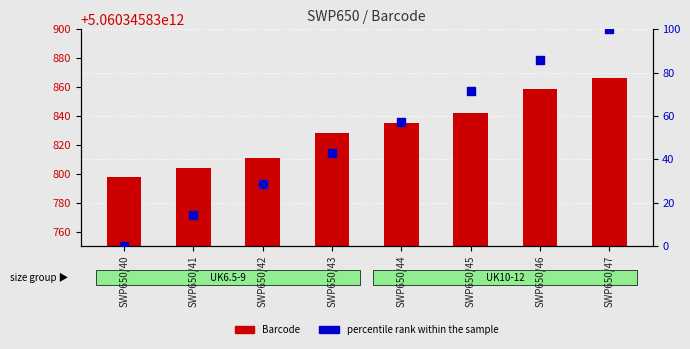

Which series has the largest Y range (max minus min)?

percentile rank within the sample